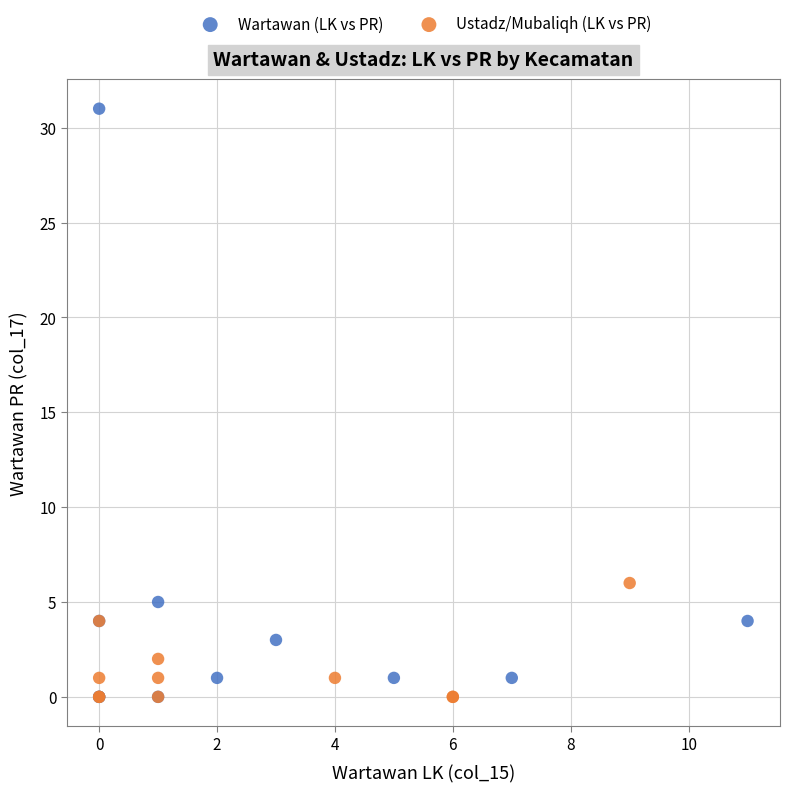

What are all the series names shown in the legend?

Wartawan (LK vs PR), Ustadz/Mubaliqh (LK vs PR)